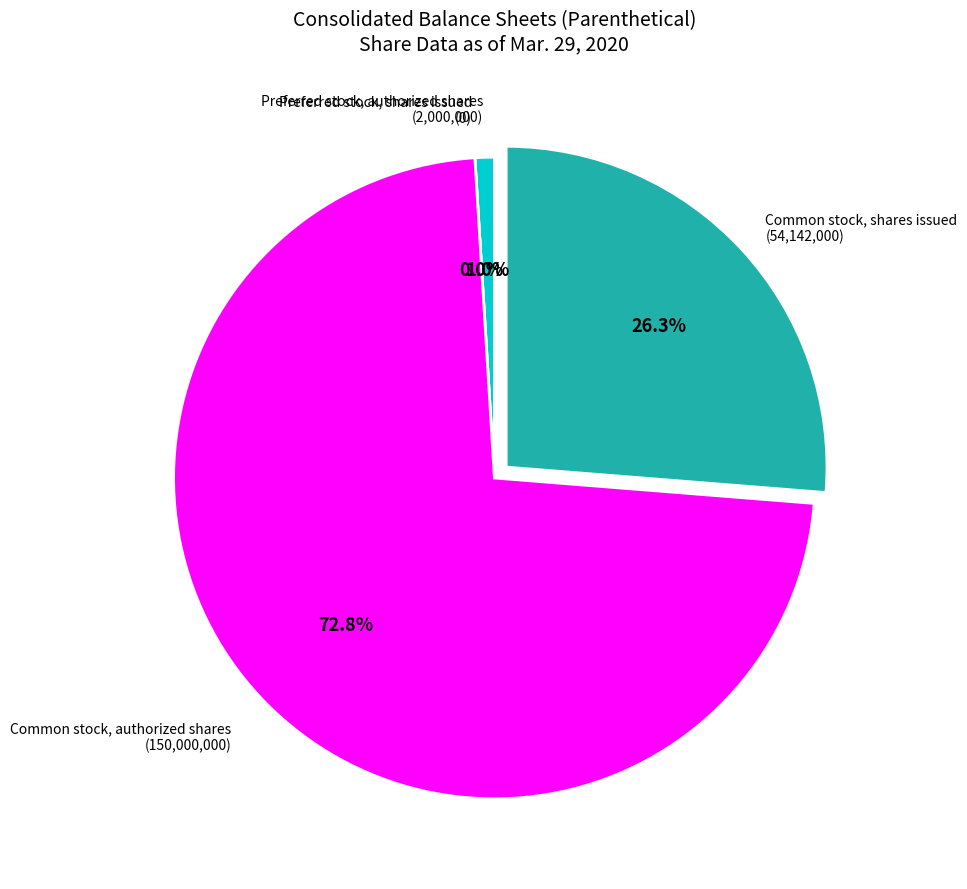

What is the total percentage of Common stock, shares issued and Preferred stock, shares issued?

26.3%